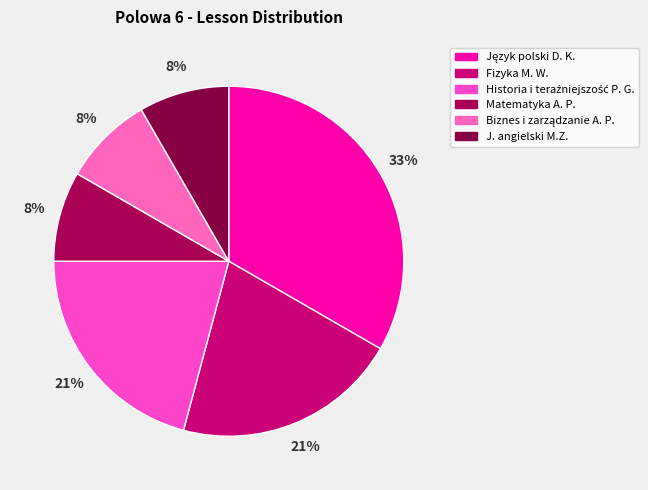

What percentage do J. angielski M.Z. and Matematyka A. P. together represent?

16.7%